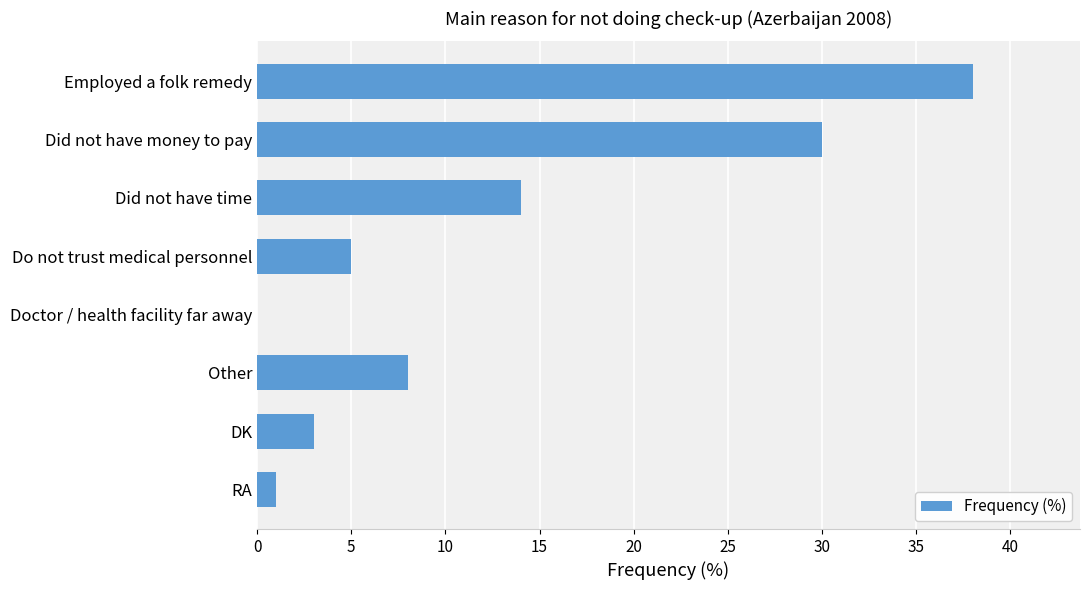

Count the number of data series in this chart.

1